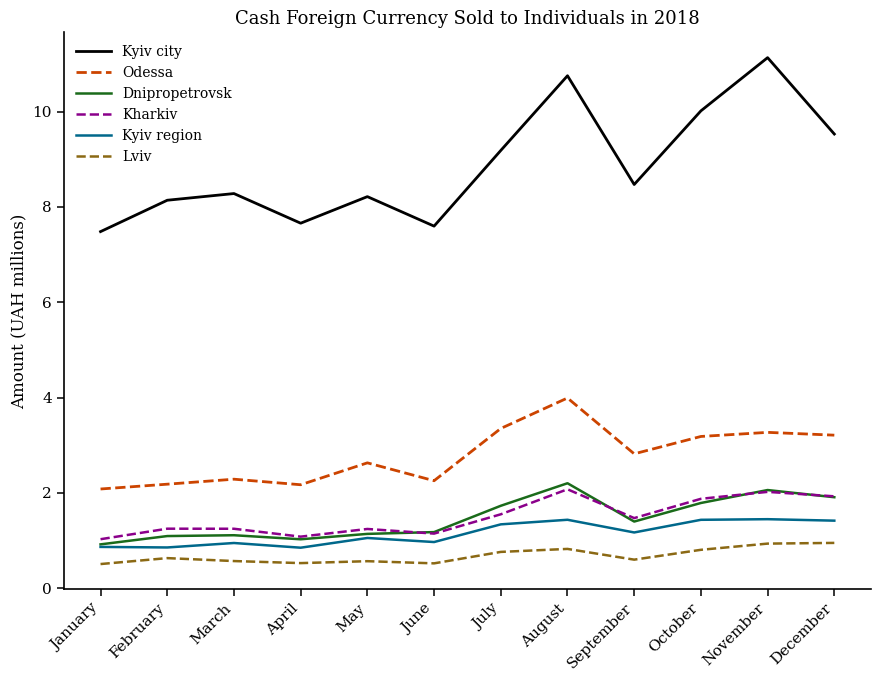

Where does the Kyiv city series first go above 8?

February